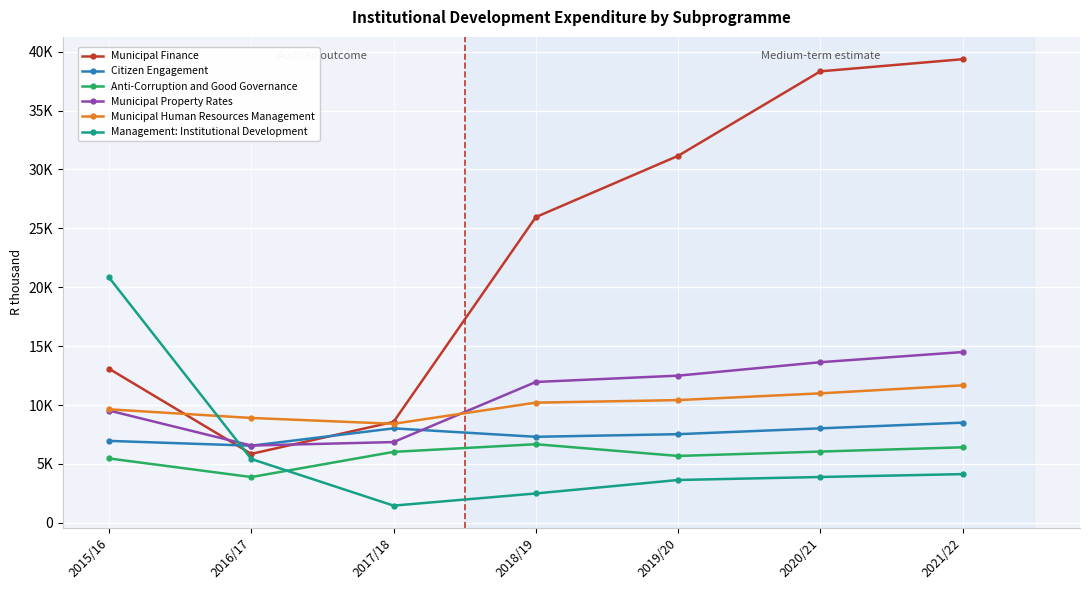

What is the value of the Municipal Property Rates point at the 4th from the left?

11958